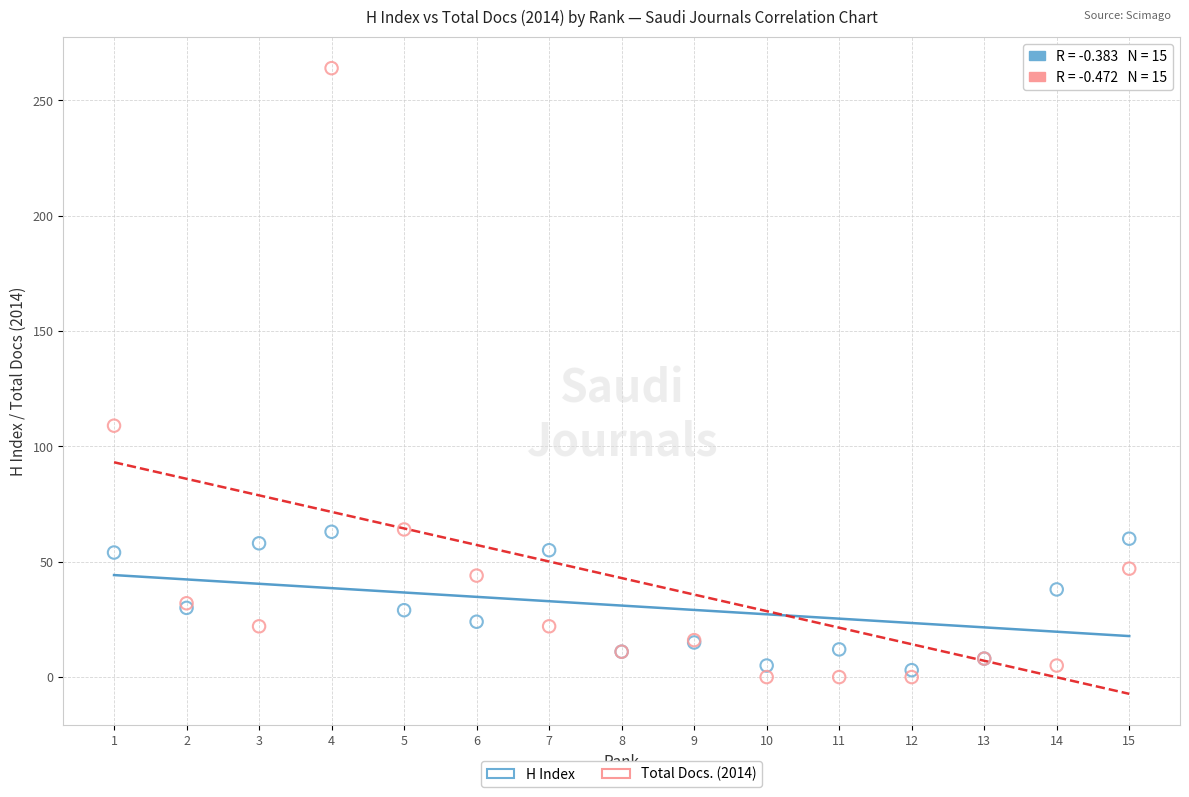

In the Total Docs. (2014) series, what Y value is closest to 132?

109